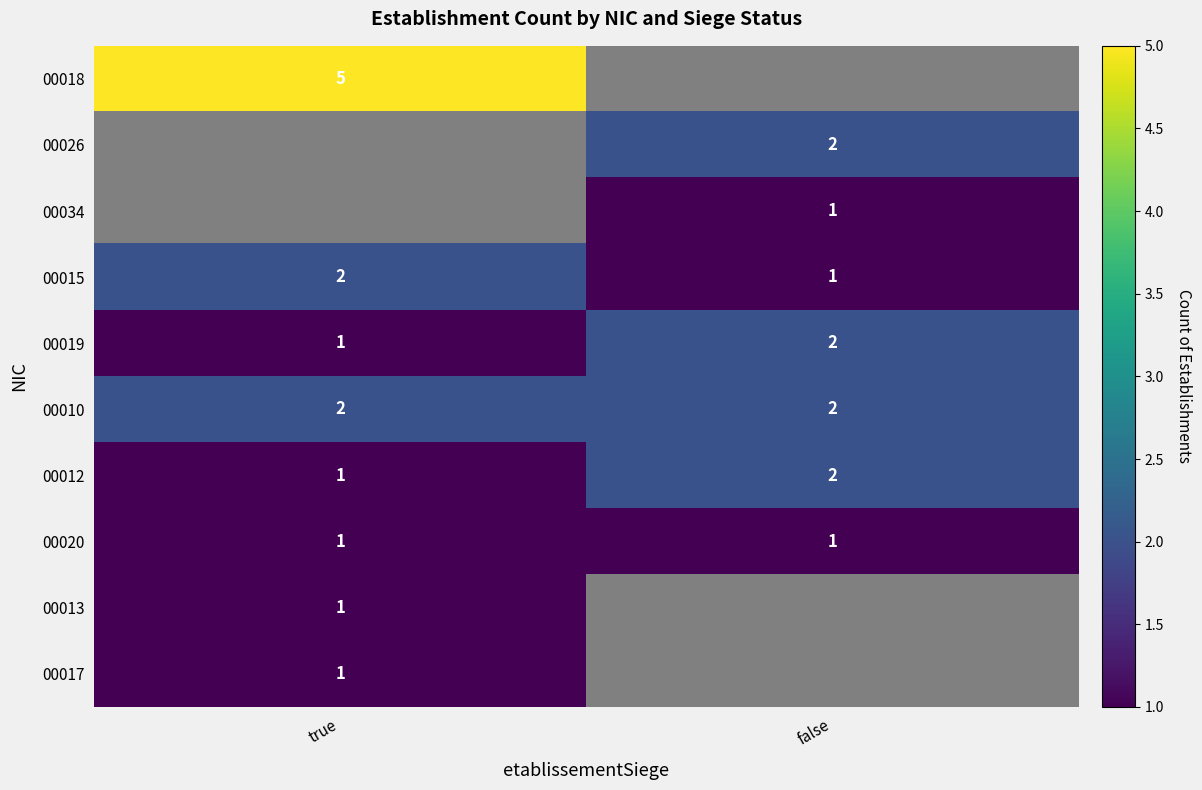

Is it true that 00019 equals 2 at false?

True